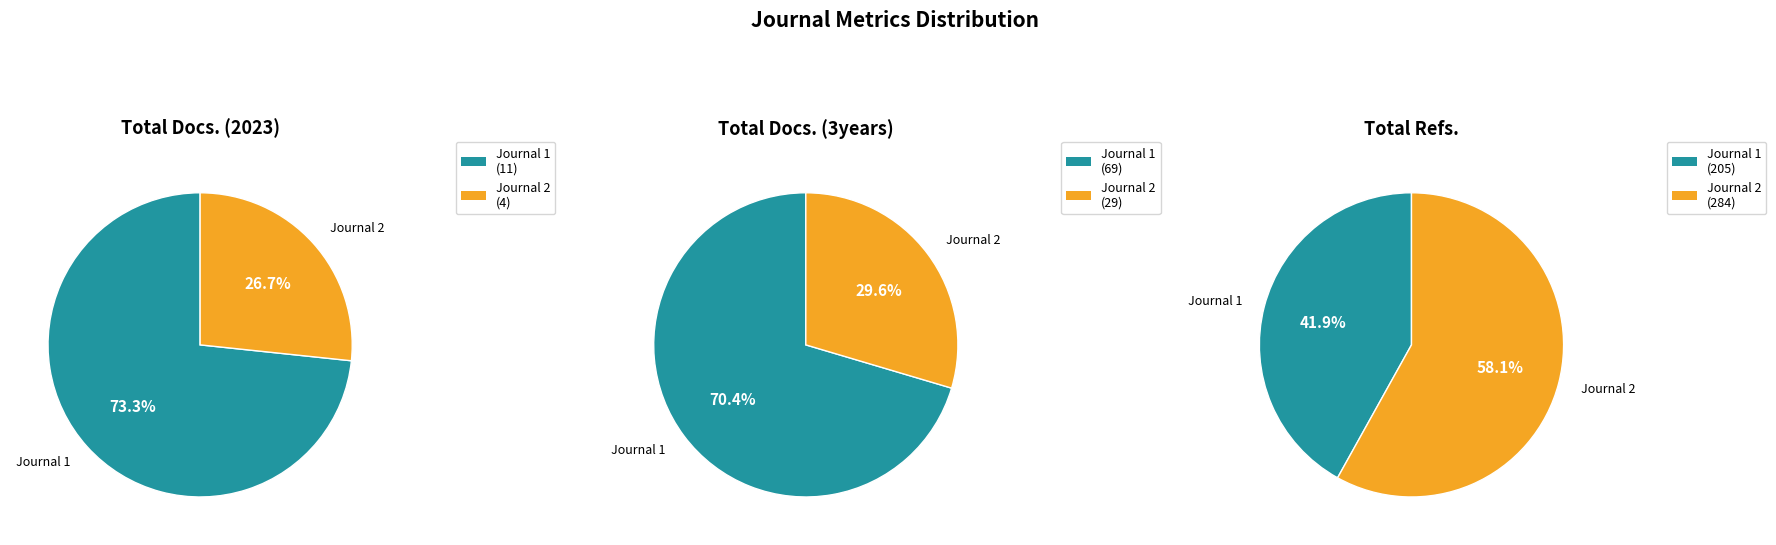

The Romanian Journal of Diabetes, Nutrition slice represents 42% of the pie. True or false?

True